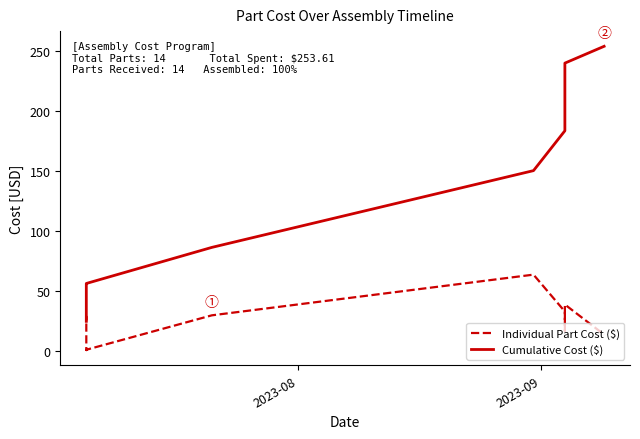

Where is the first local maximum for Individual Part Cost ($)?

2023-09